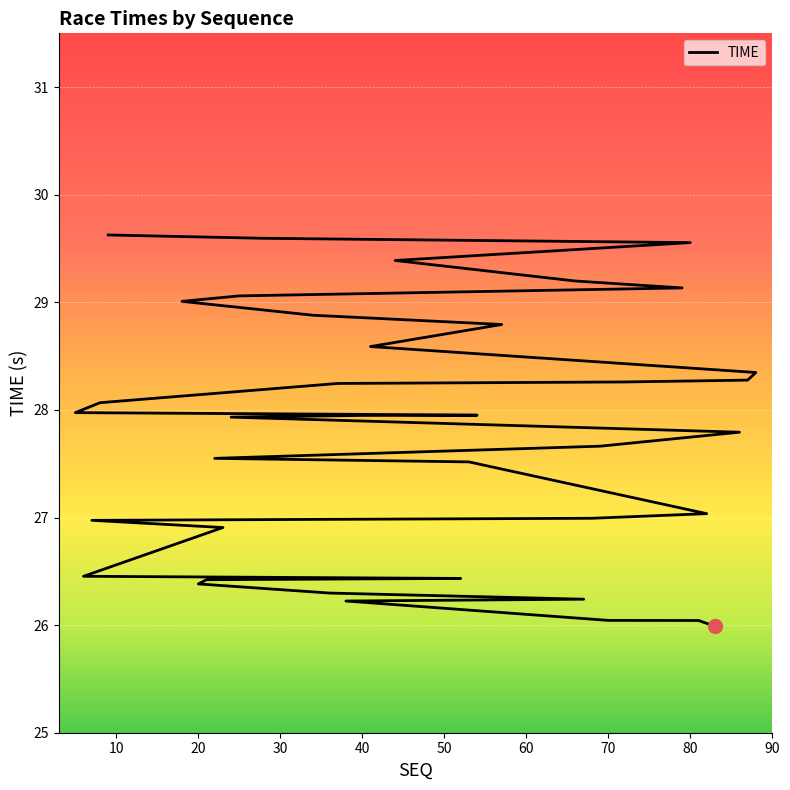

Does the chart display data point markers on the line(s)?

No